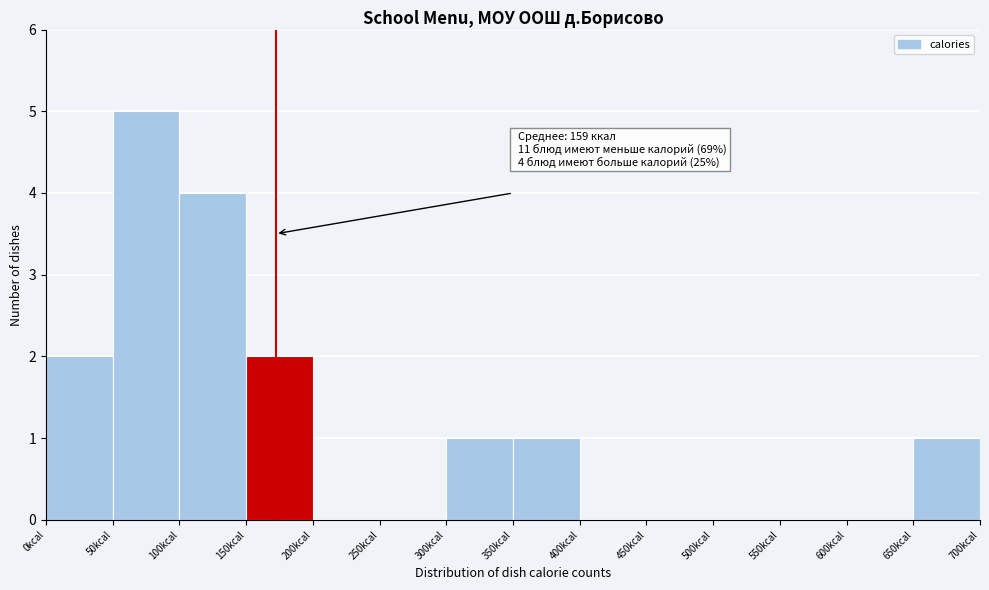

Over which range of the x-axis is the bar tallest?

50 to 100